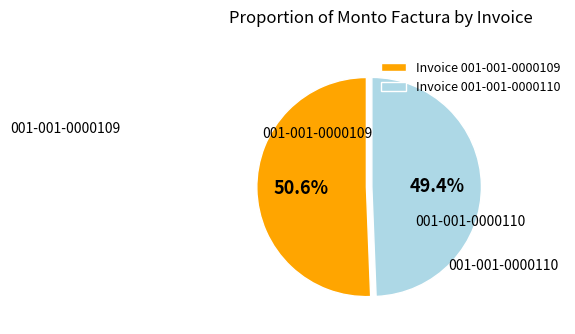

How many segments does this pie chart have?

2